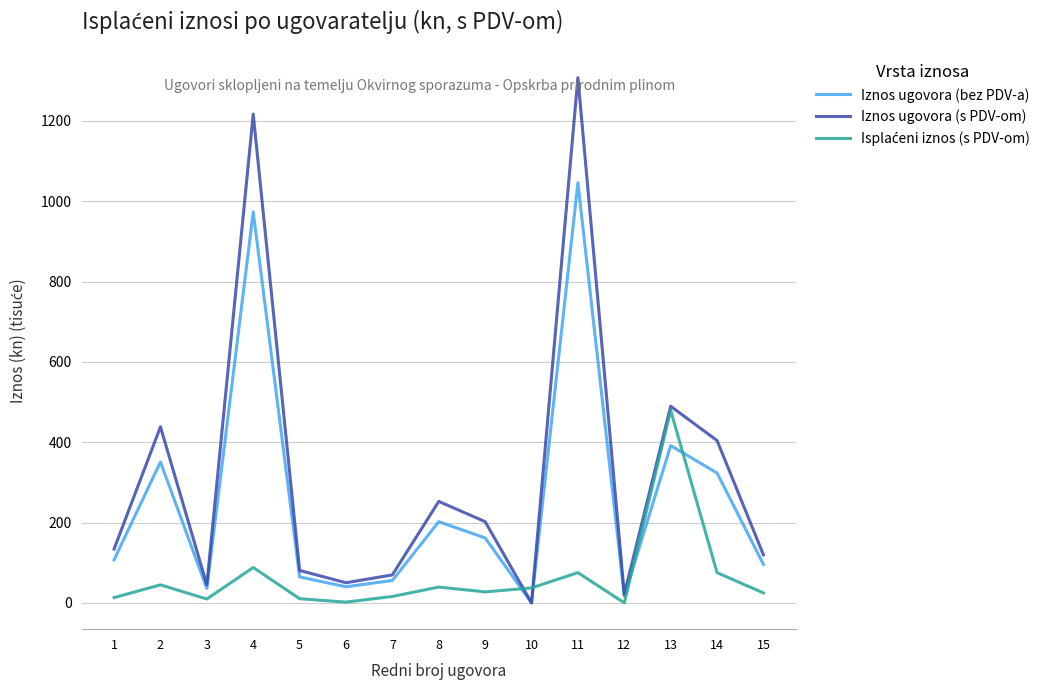

At which category is the sum across all series the highest?

11